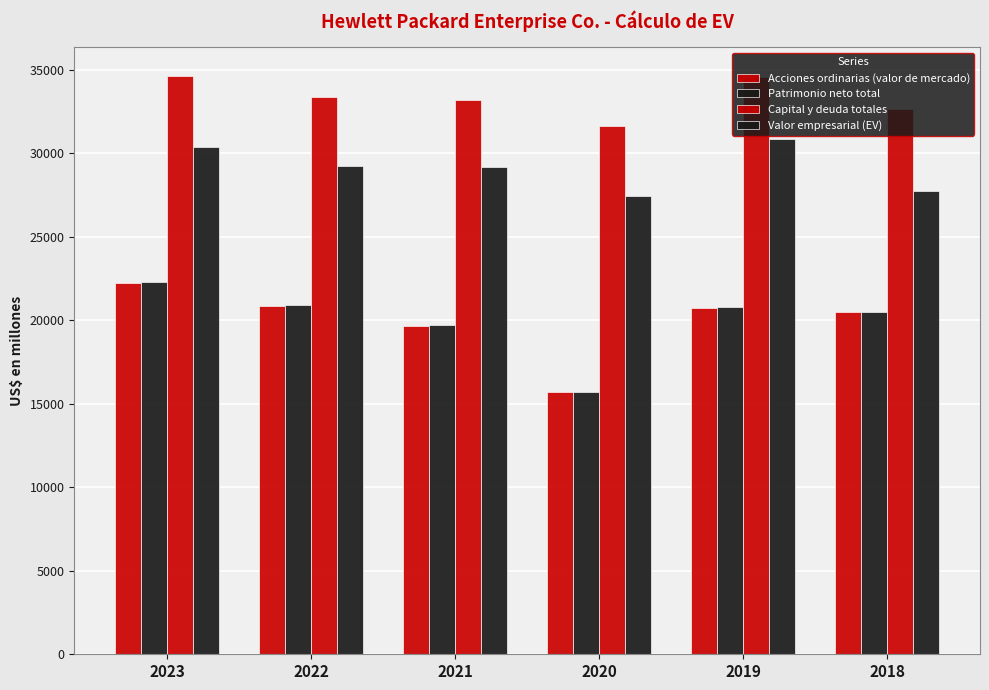

How many distinct data groups are displayed?

4